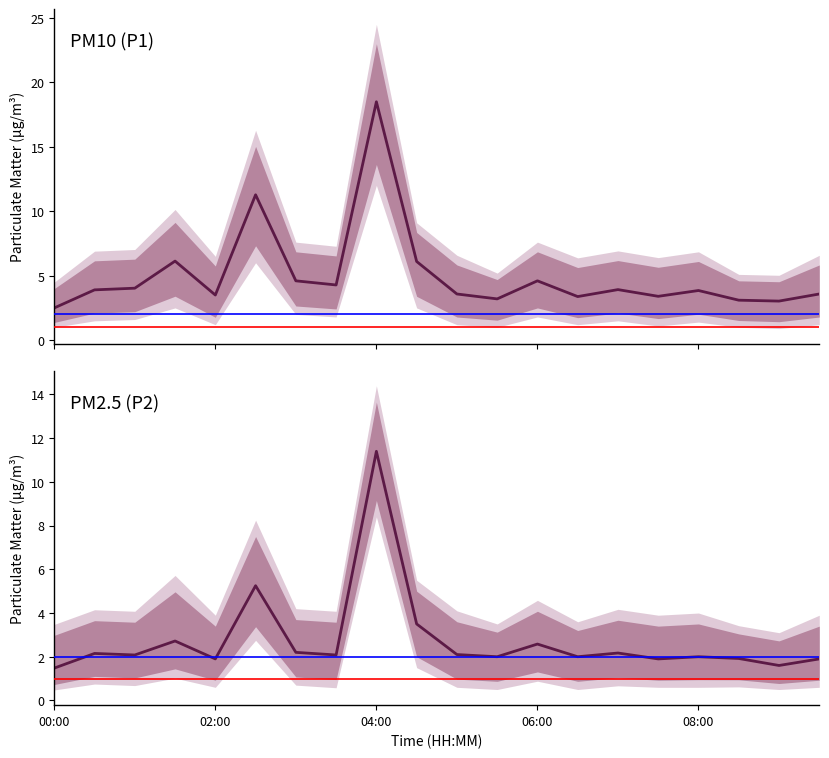

Does the chart have visible grid lines?

No